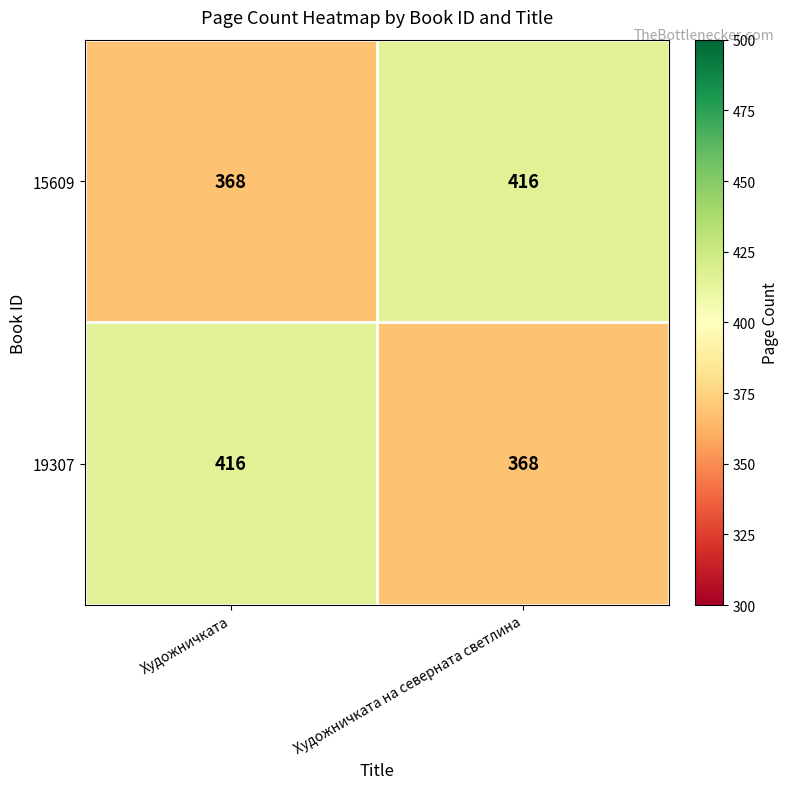

Rank the categories by 19307 value from highest to lowest.

Художничката, Художничката на северната светлина